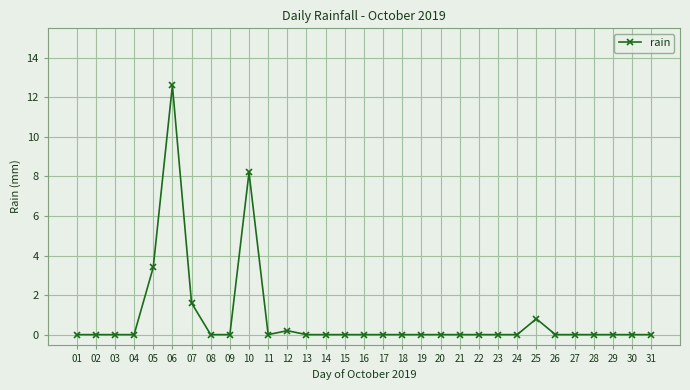

Does the chart have visible grid lines?

Yes